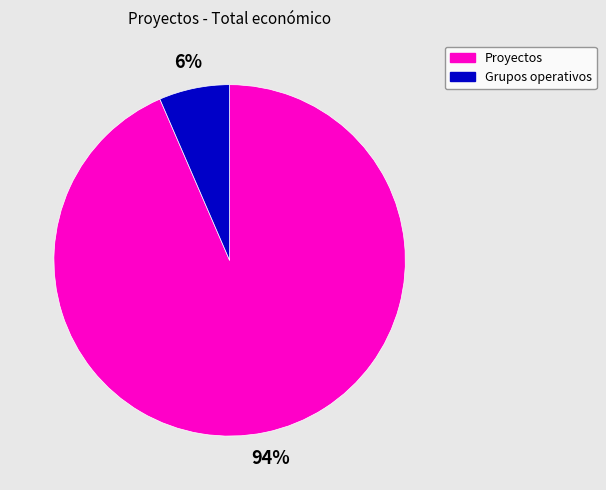

Is there a majority slice in this chart?

Yes